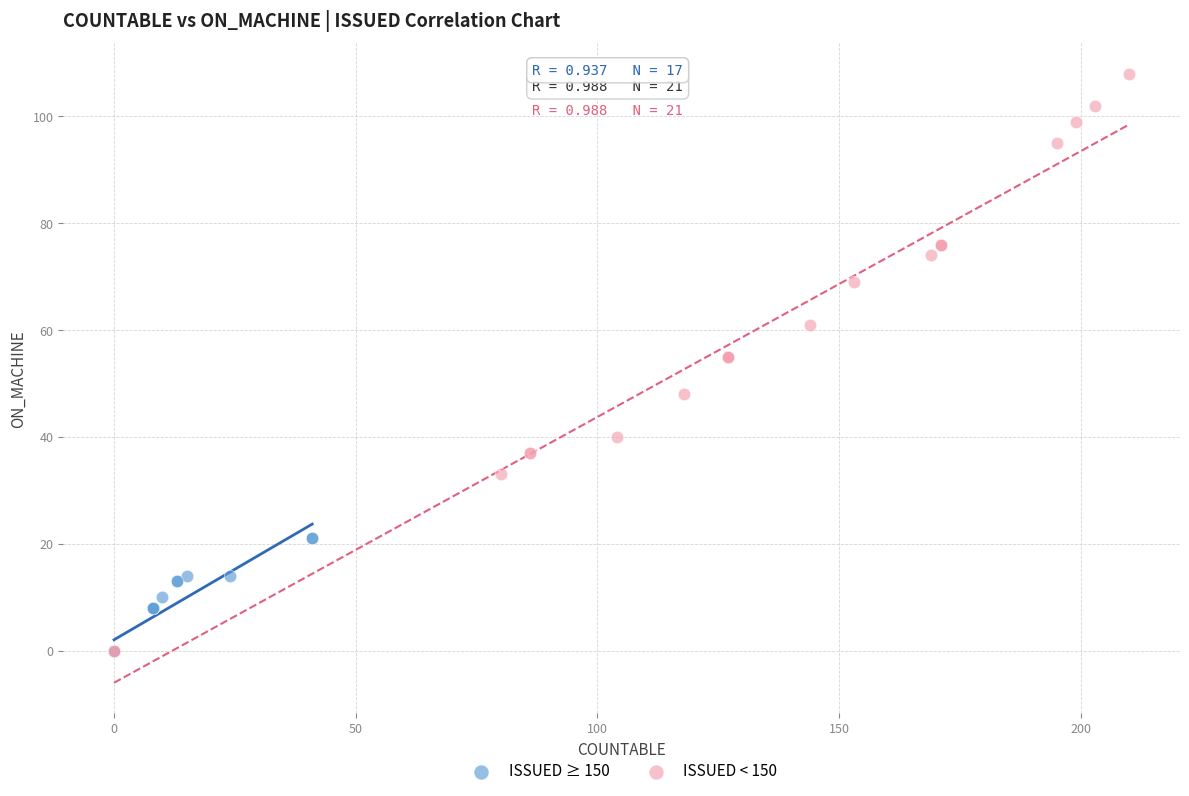

Which series reaches the maximum Y coordinate?

ISSUED < 150